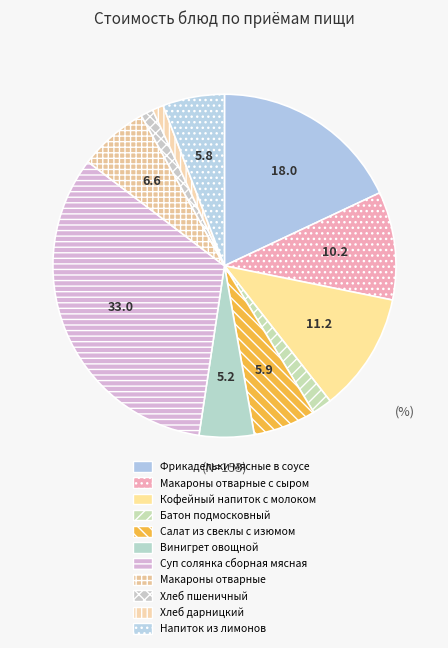

Combined, do Кофейный напиток с молоком and Суп солянка сборная мясная account for over 50%?

No